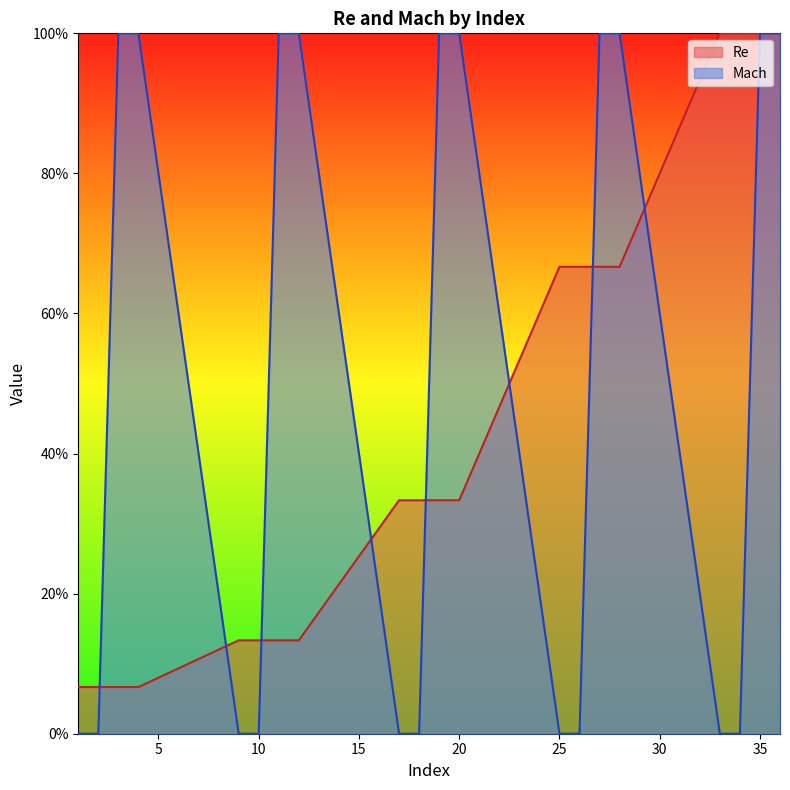

Which label corresponds to the smallest value in the chart?

1